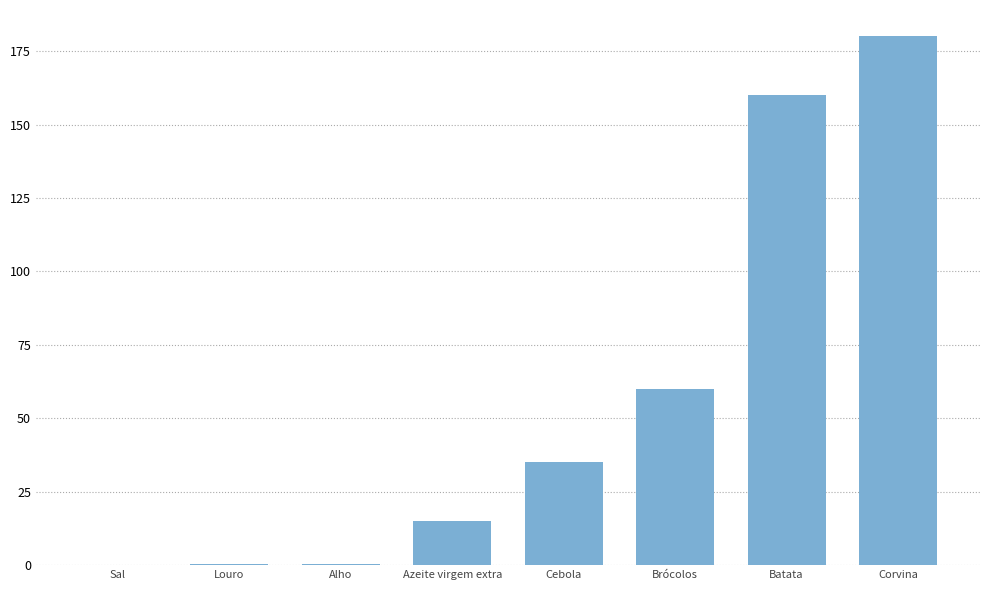

What is the sum of all values?

451.0